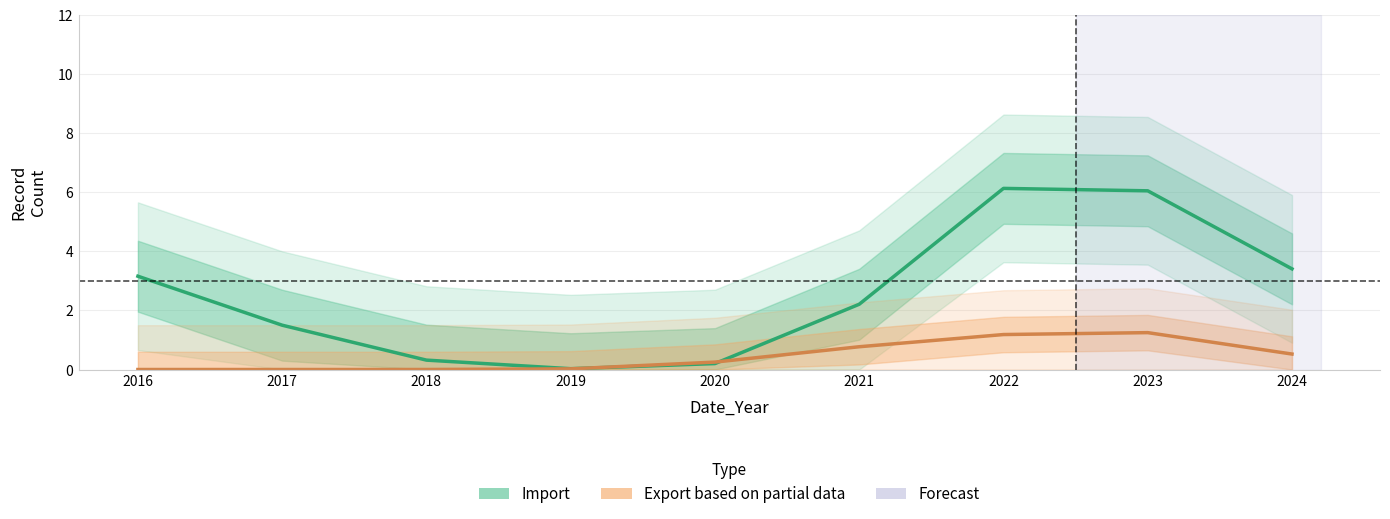

Reading left to right, what are all the values shown in this chart?

Import: 3.2	1.5	0.3	0.0	0.2	2.2	6.1	6.0	3.4
Export based on partial data: 0.0	0.0	0.0	0.0	0.3	0.8	1.2	1.2	0.5